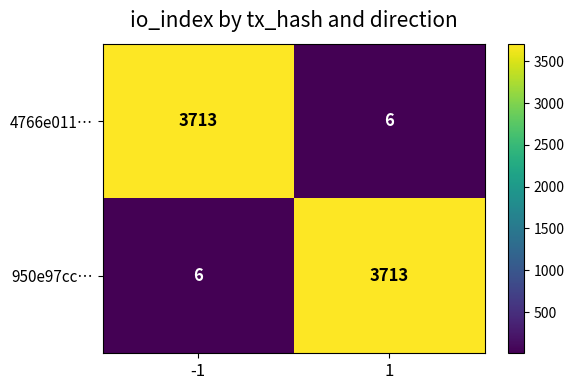

What is the total value across all series at -1?

3719